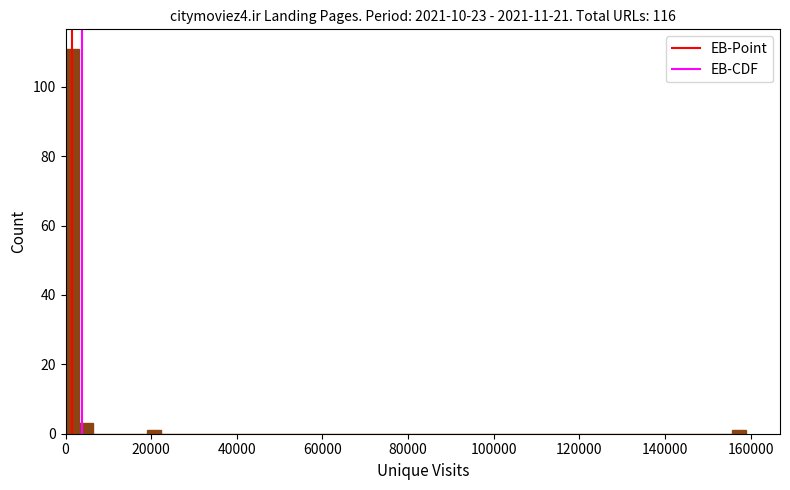

Around what value on the x-axis is the tallest bar? Give the approximate position of its centre, as read against the axis.

2000